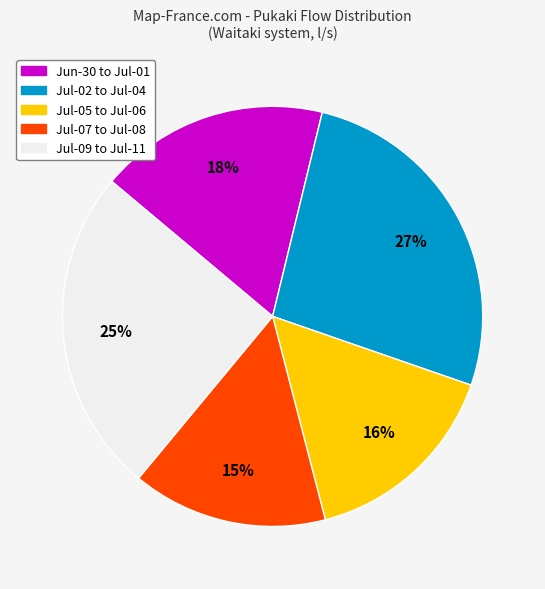

Is there a majority slice in this chart?

No